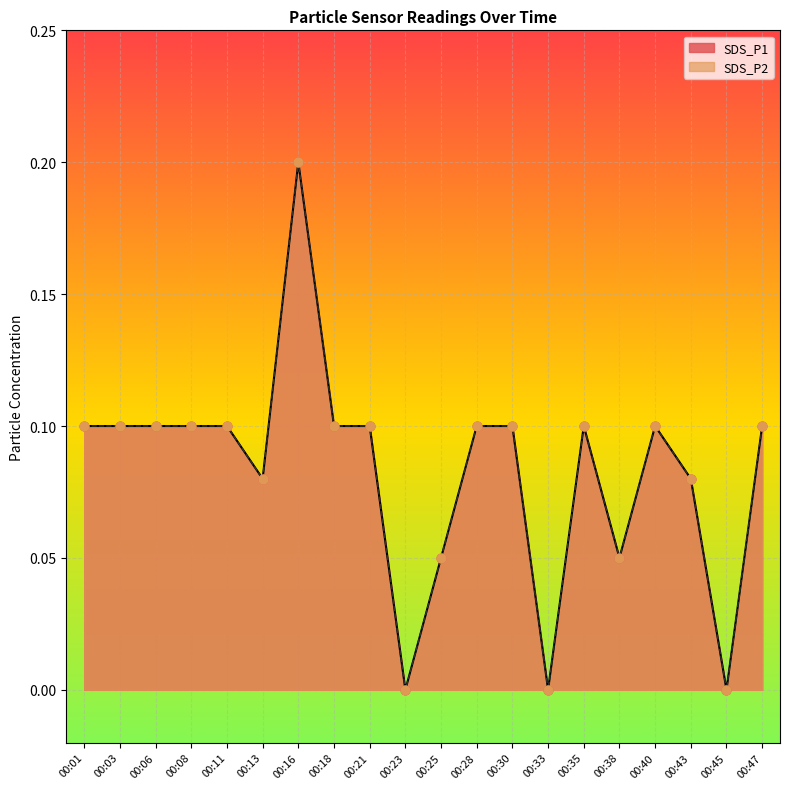

At which category is the sum across all series the highest?

00:16